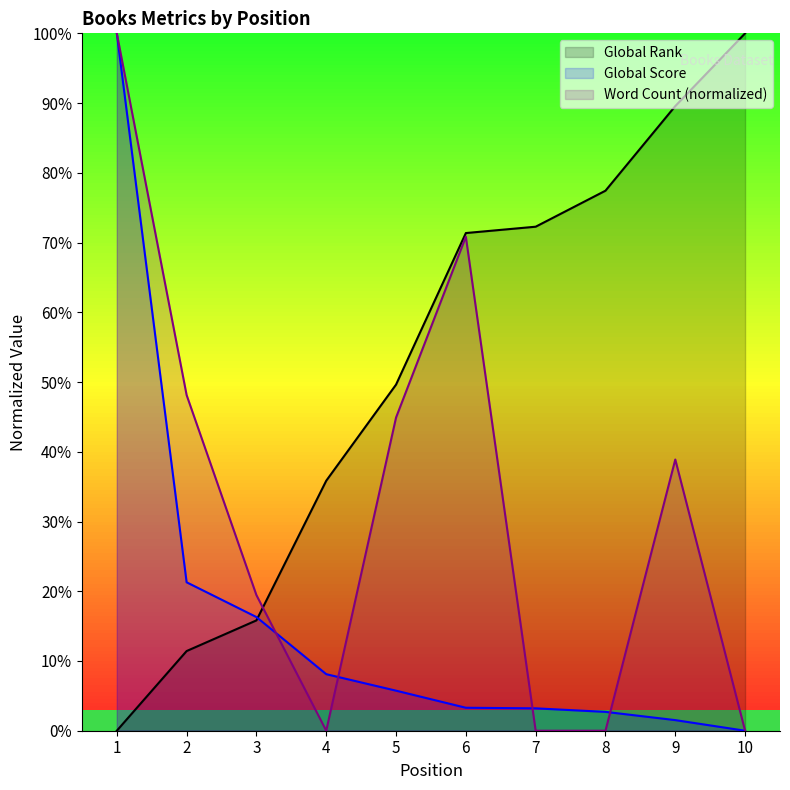

Is the value of Word Count at 2 greater than the value of Global Score at 4?

Yes